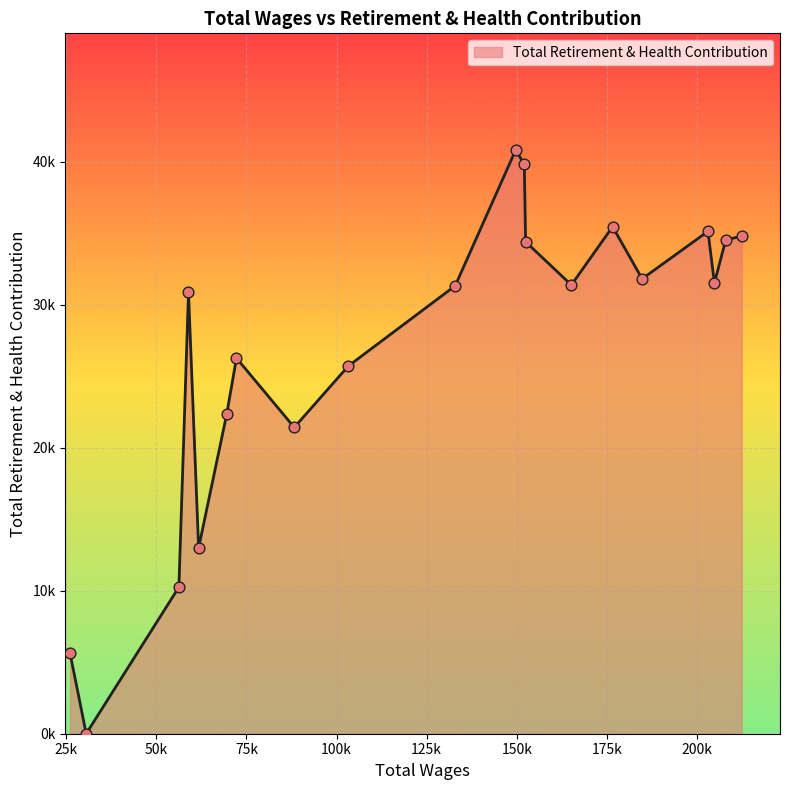

Does the chart have visible grid lines?

Yes